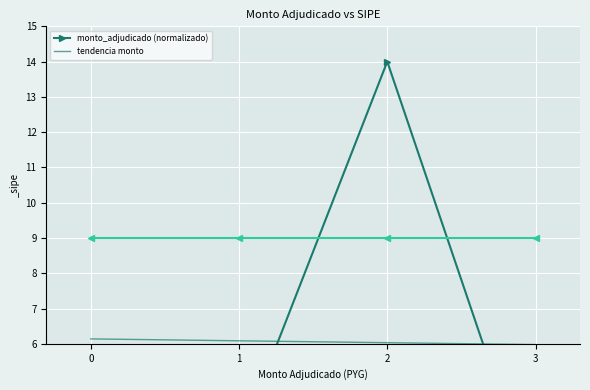

At which category is the sum across all series the highest?

2